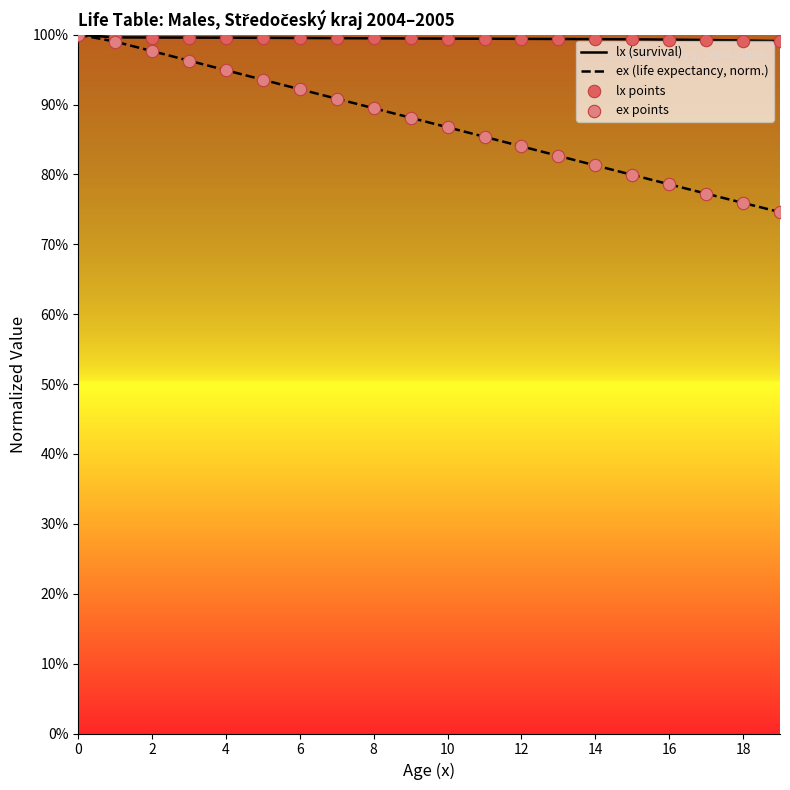

Is the value of ex points at 4 greater than the value of lx (survival) at 18?

No